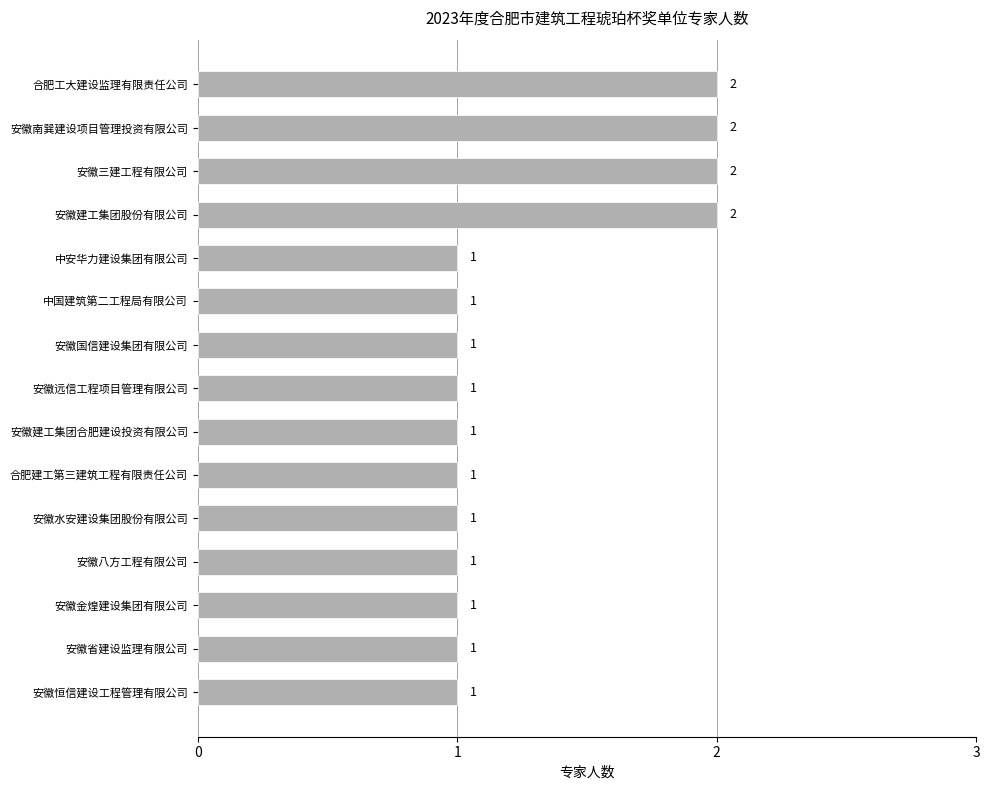

Reading bottom to top, list all the values displayed in this chart.

安徽恒信建设工程管理有限公司=1	安徽省建设监理有限公司=1	安徽金煌建设集团有限公司=1	安徽八方工程有限公司=1	安徽水安建设集团股份有限公司=1	合肥建工第三建筑工程有限责任公司=1	安徽建工集团合肥建设投资有限公司=1	安徽远信工程项目管理有限公司=1	安徽国信建设集团有限公司=1	中国建筑第二工程局有限公司=1	中安华力建设集团有限公司=1	安徽建工集团股份有限公司=2	安徽三建工程有限公司=2	安徽南巽建设项目管理投资有限公司=2	合肥工大建设监理有限责任公司=2